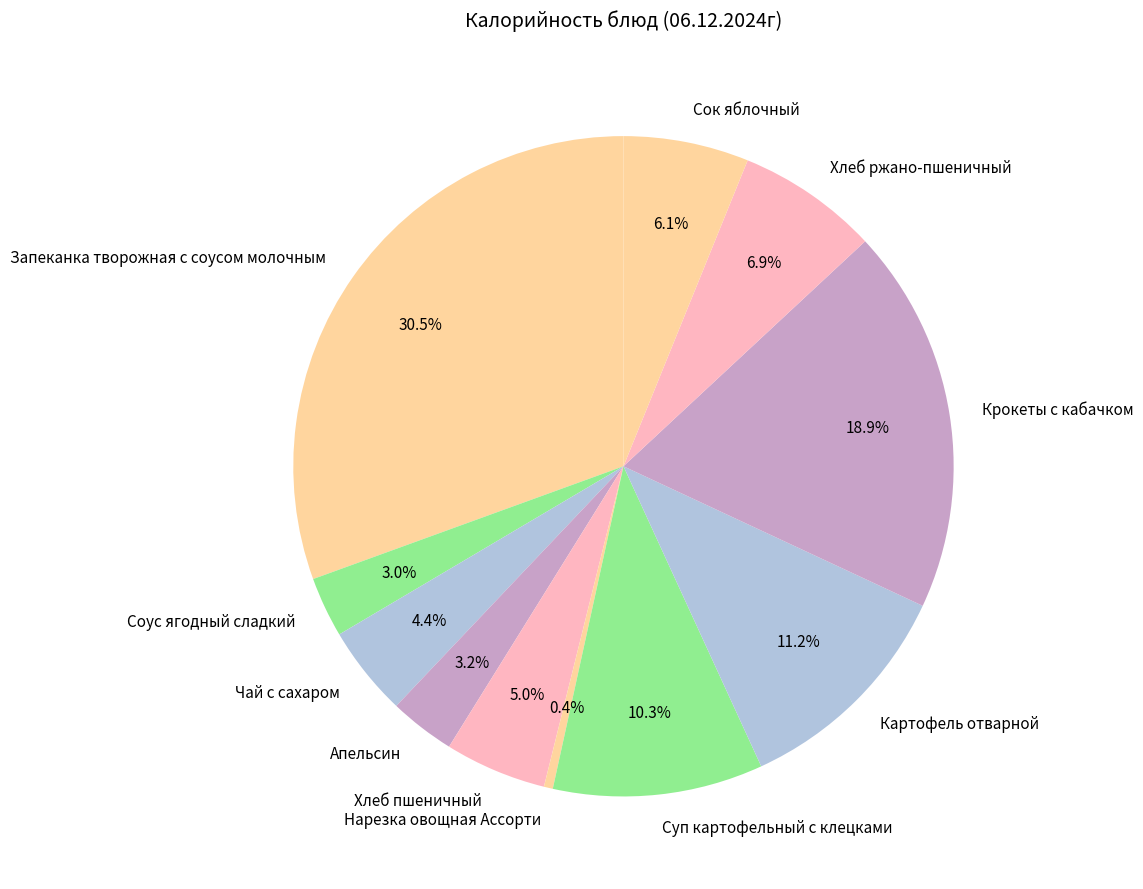

Between Апельсин and Крокеты с кабачком, which is larger?

Крокеты с кабачком